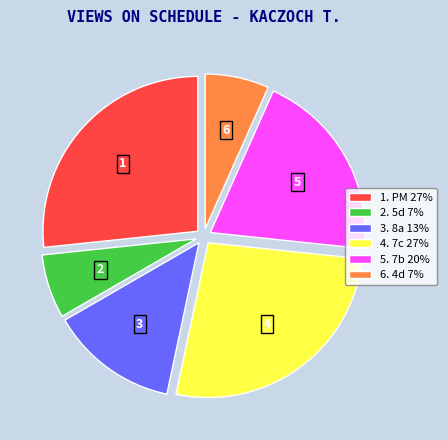

True or false: 2. 5d 7% accounts for 7% of the total.

True